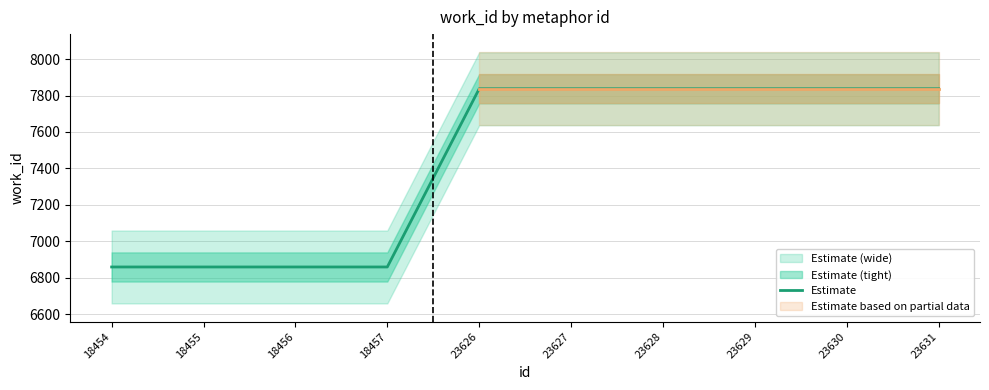

True or false: there are more than 0 points higher than both neighbors.

False